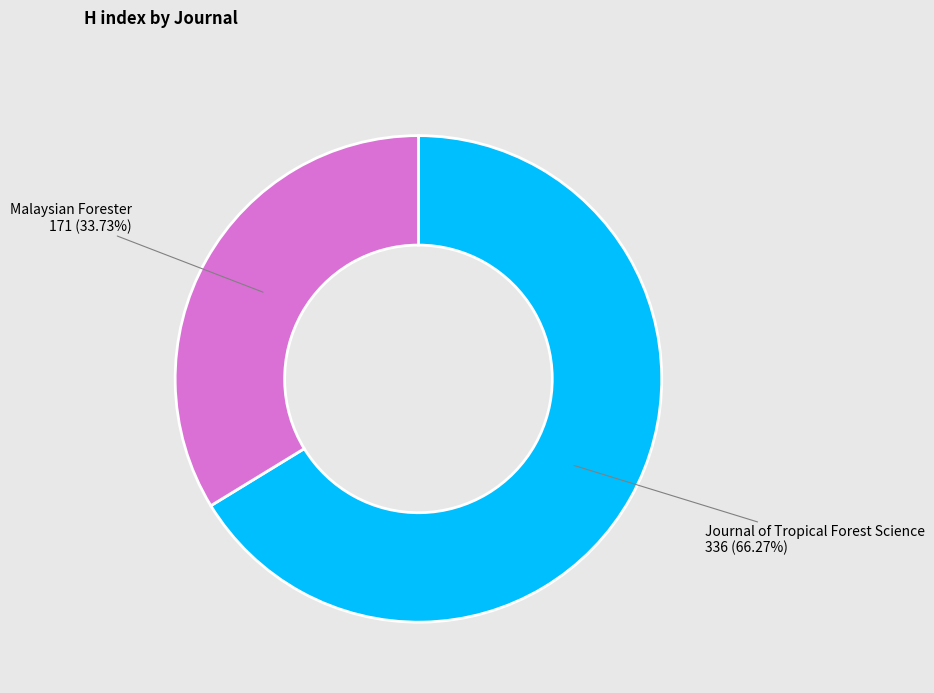

Is there any slice that represents more than half of the pie?

Yes